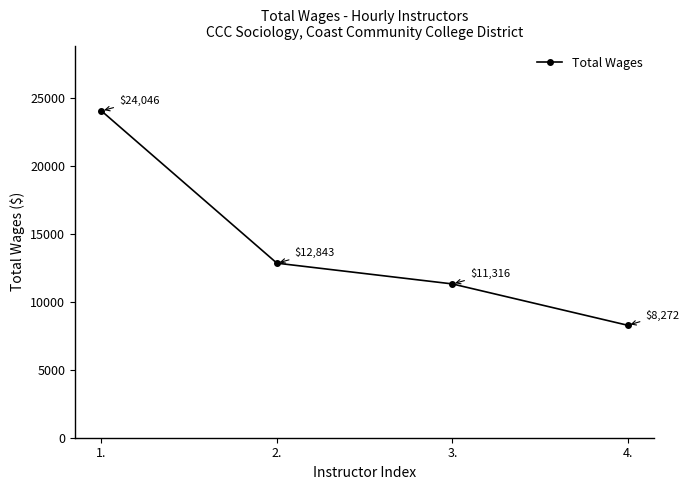

What is the ratio of the value at 4. to the value at 3.?

0.7